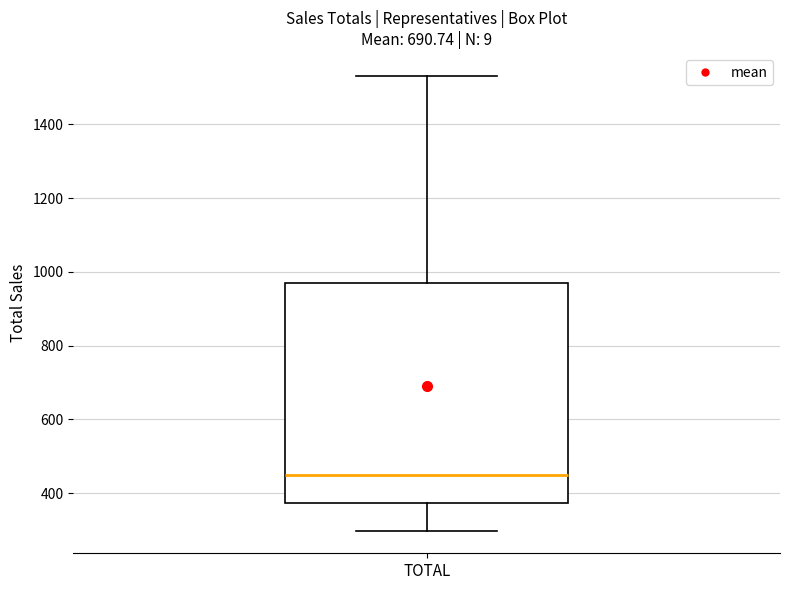

Where does the upper whisker of the box for TOTAL end on the y-axis? The values are not printed on the chart, so give them approximately, as read against the axis.

1540